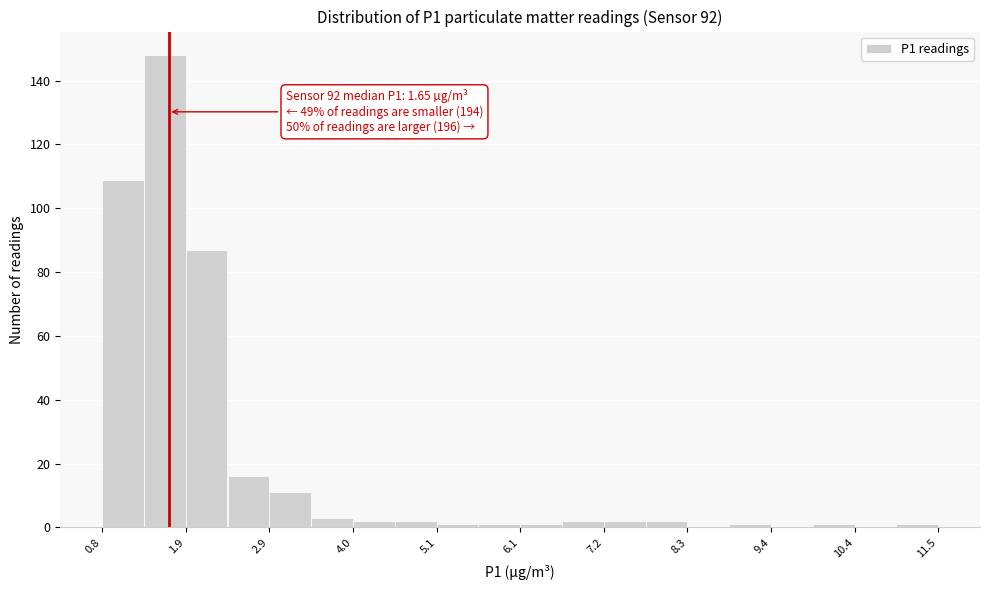

Around what value on the x-axis is the tallest bar? Give the approximate position of its centre, as read against the axis.

1.6